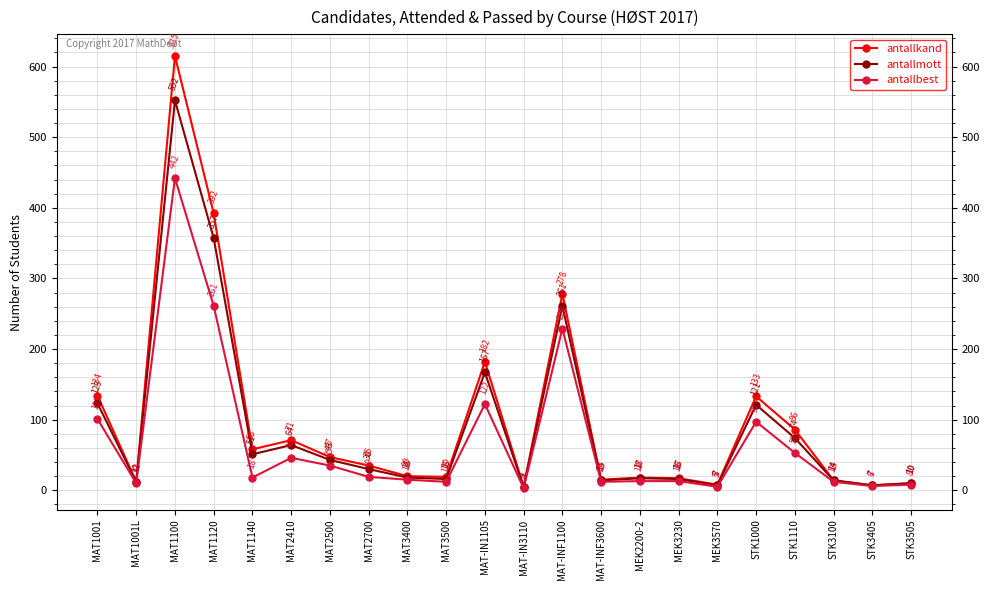

Which series has the largest range (max minus min)?

antallkand